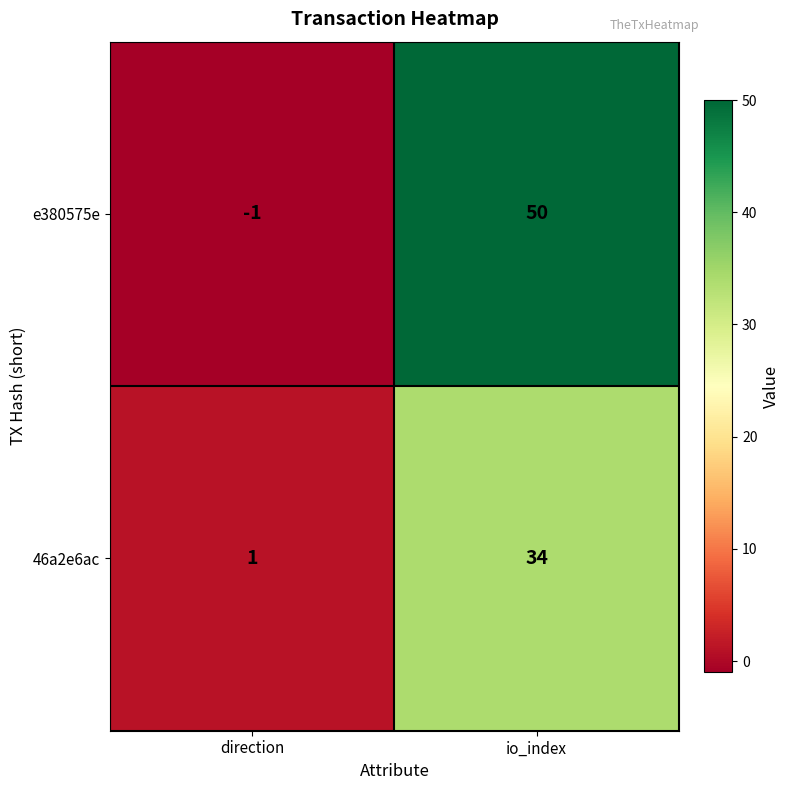

Is it true that 46a2e6ac equals 1 at direction?

True